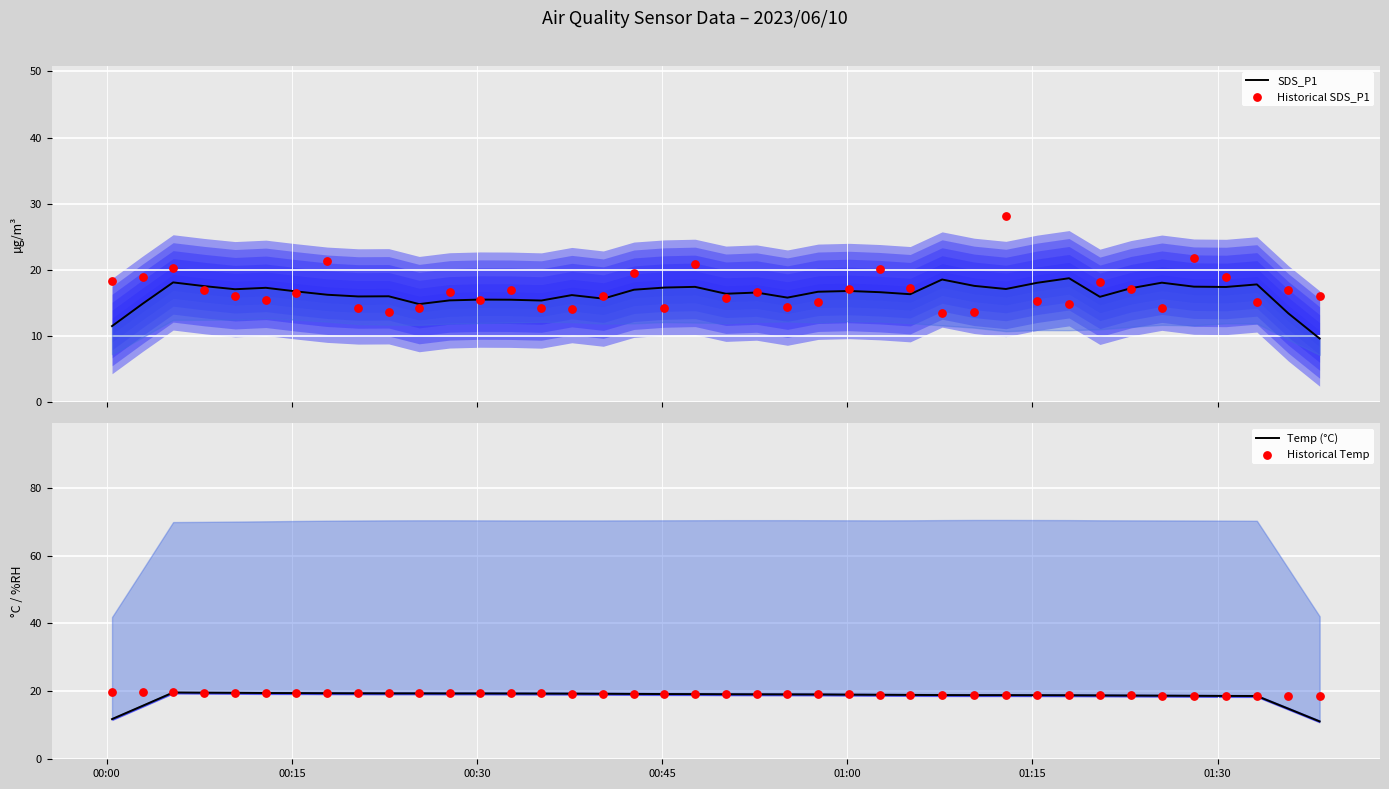

Which series has the widest spread of Y values?

Historical SDS_P1